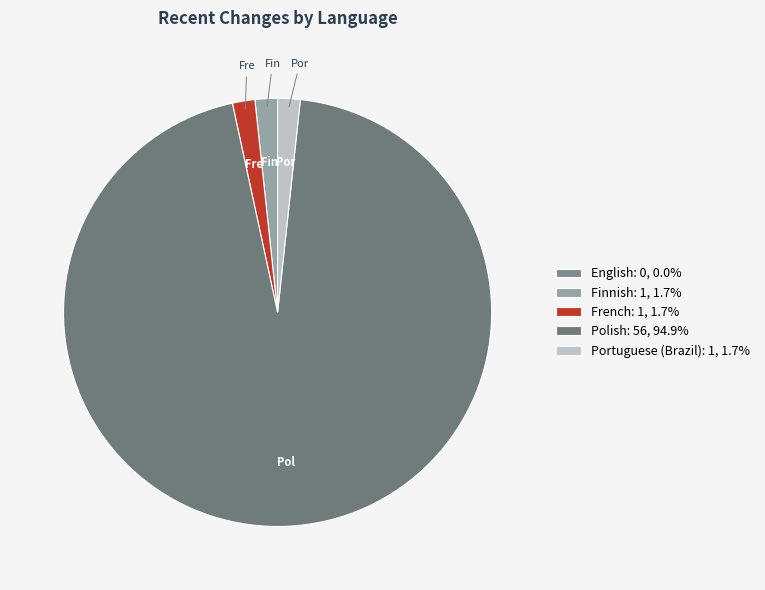

What is the change in value from English to Polish?

+56